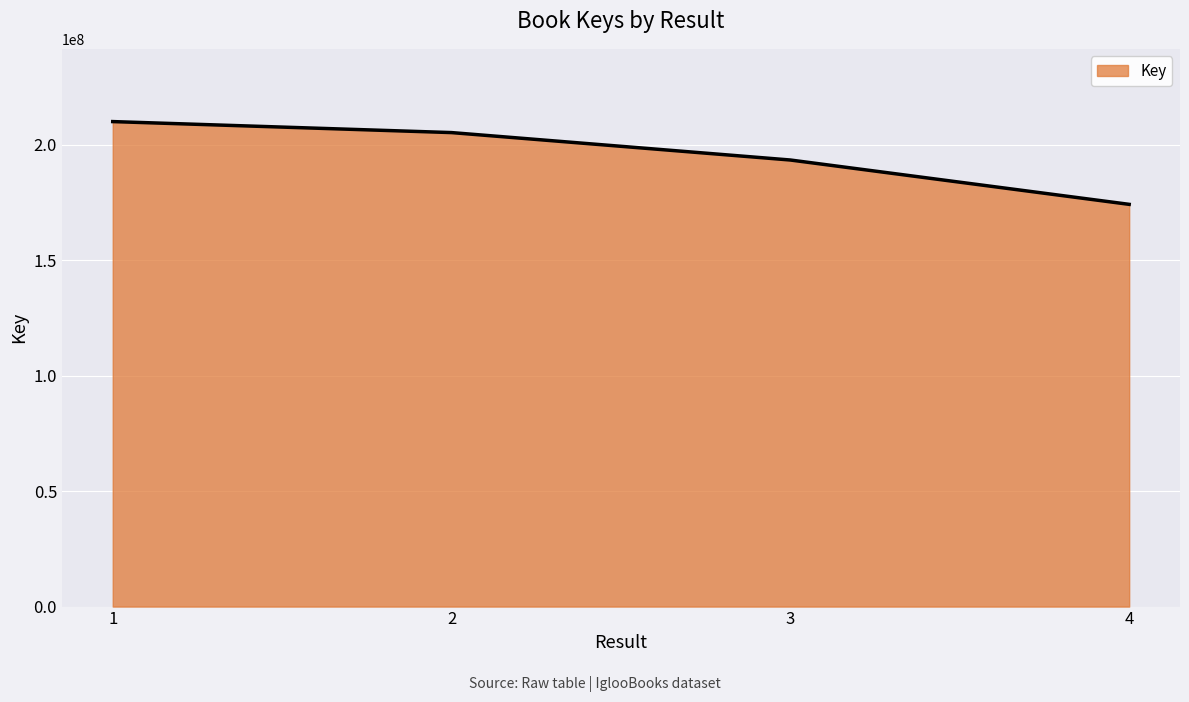

Which label corresponds to the smallest value in the chart?

4